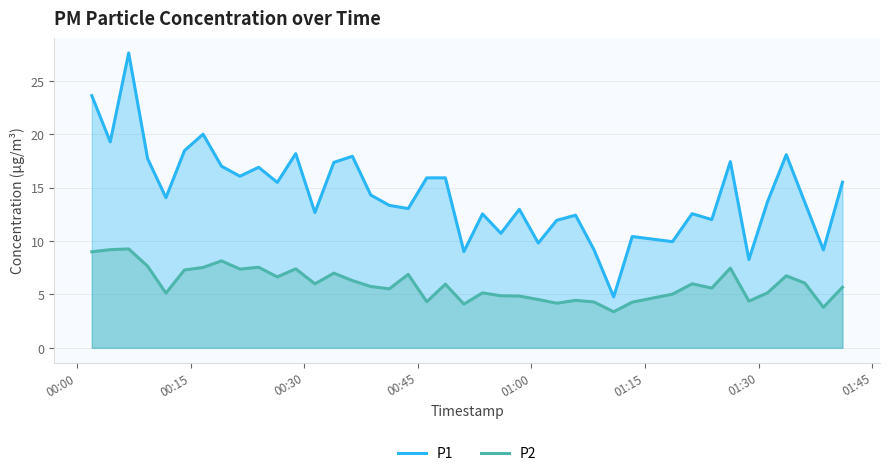

Count the number of data series in this chart.

2